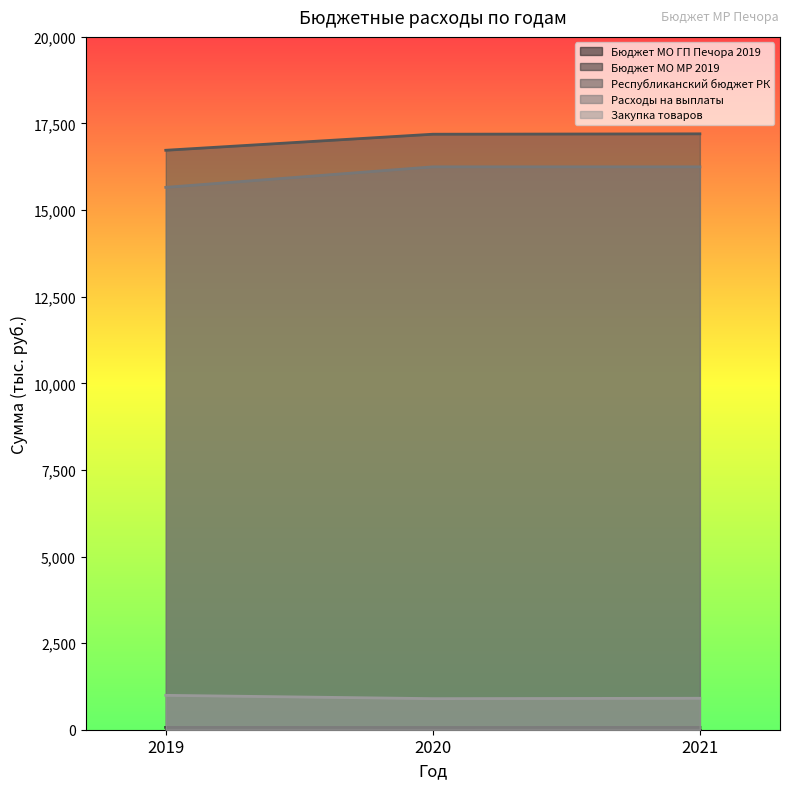

Which label corresponds to the largest value in the chart?

2021